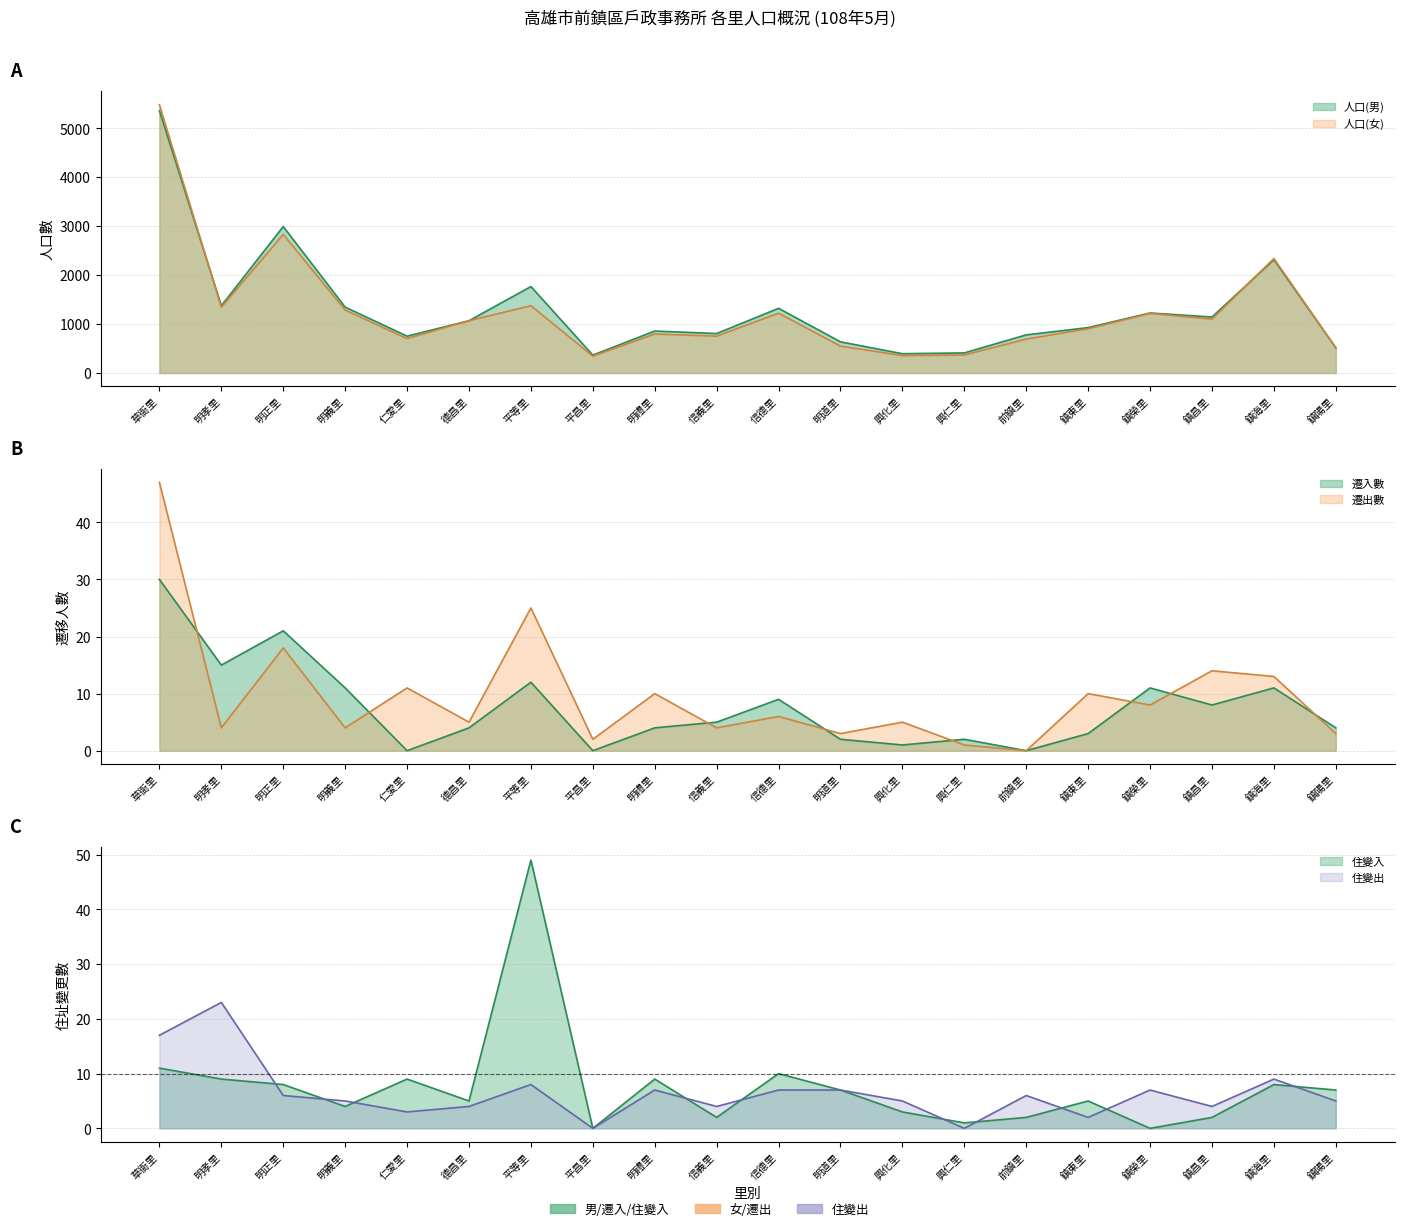

List the series in order of their peak value, lowest first.

住變出, 遷入數, 遷出數, 住變入, 人口(男), 人口(女)